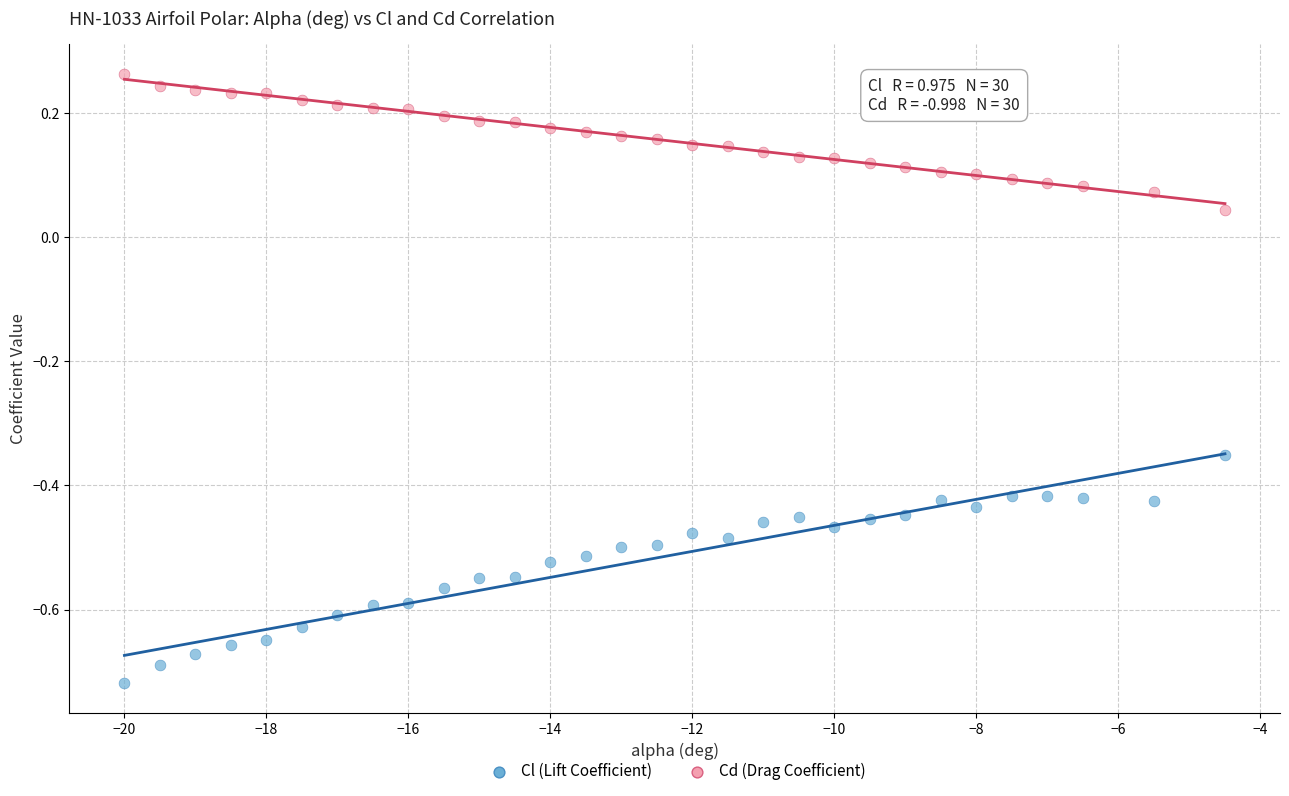

Across all data points, what is the range of Y values (max minus min)?

1.0